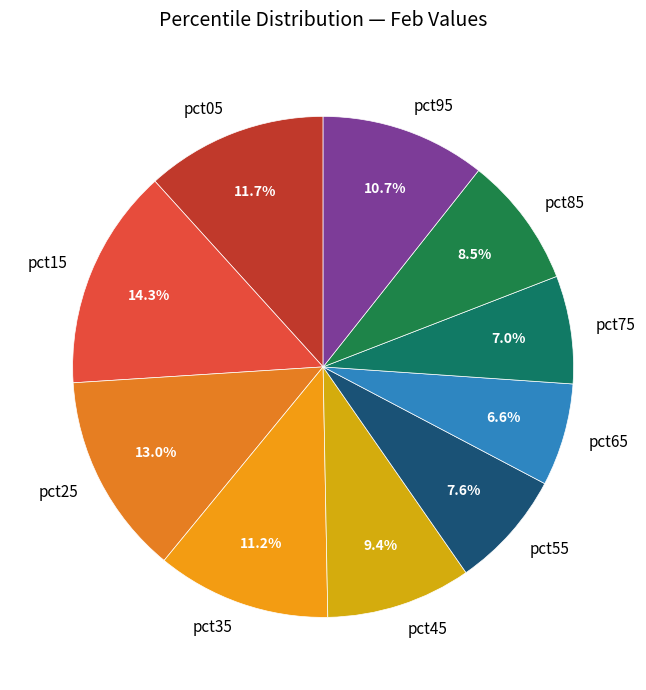

Which category has the biggest portion of the pie?

pct15